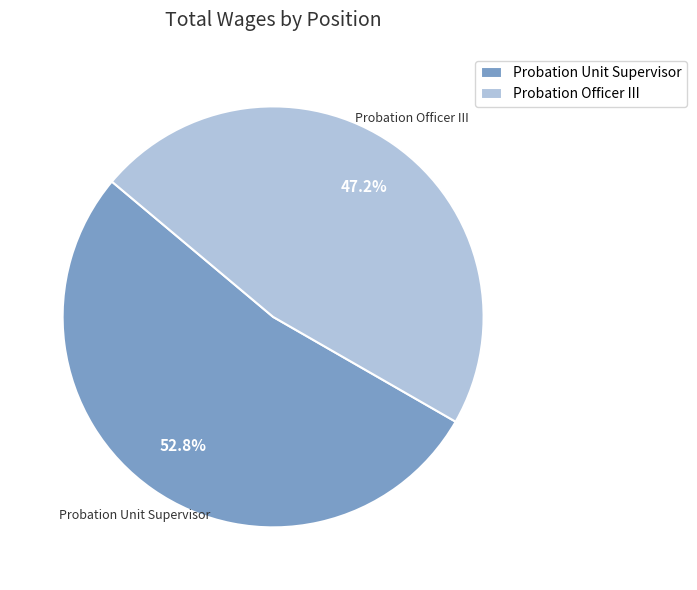

To the nearest percent, what is the difference between the Probation Unit Supervisor and Probation Officer III slice percentages?

6%